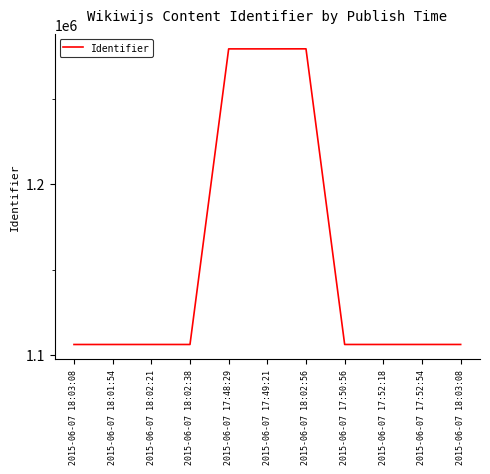

What is the label of the 5th point from the right?

2015-06-07 18:02:56